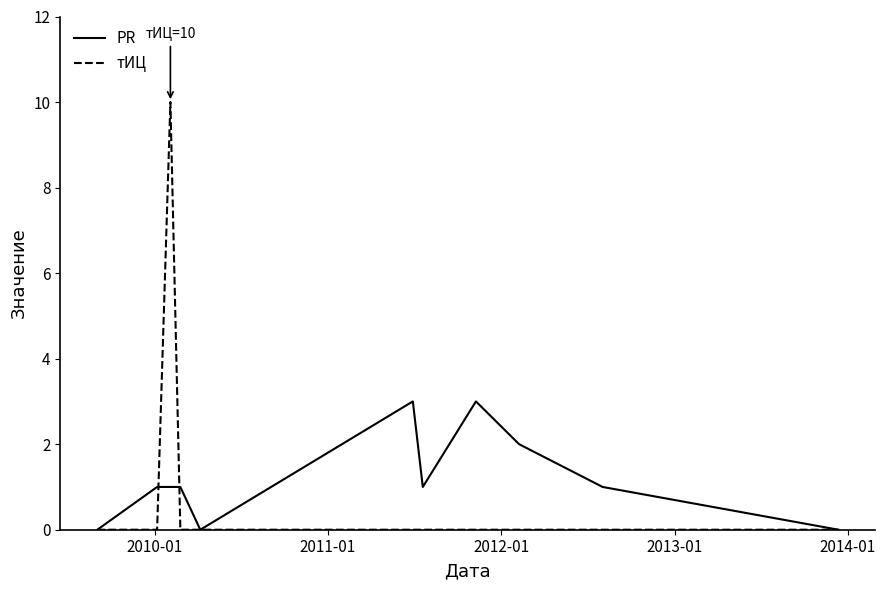

Which series has the widest spread of values?

тИЦ